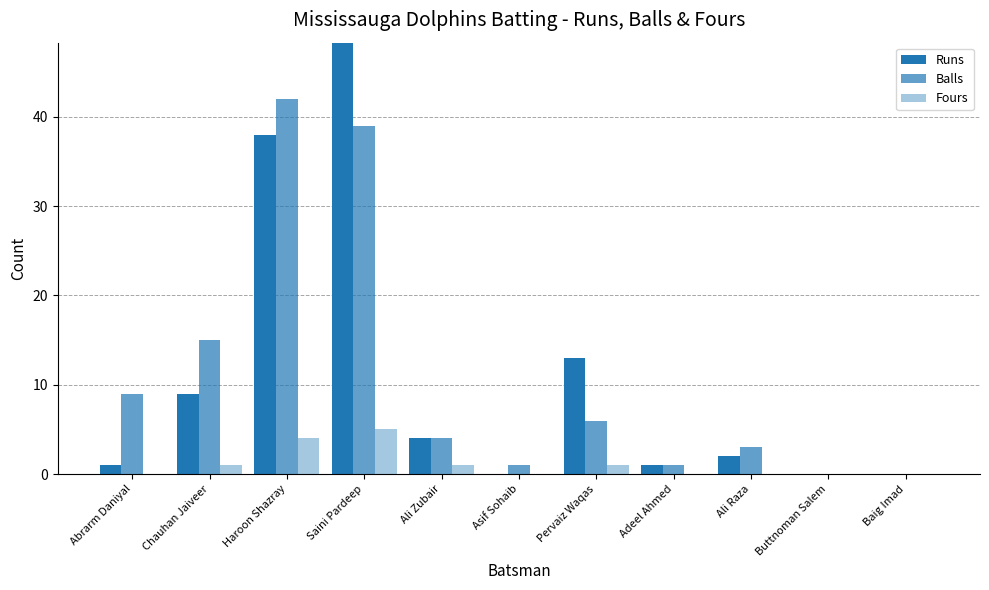

Is it true that Balls equals 0 at Asif Sohaib?

False